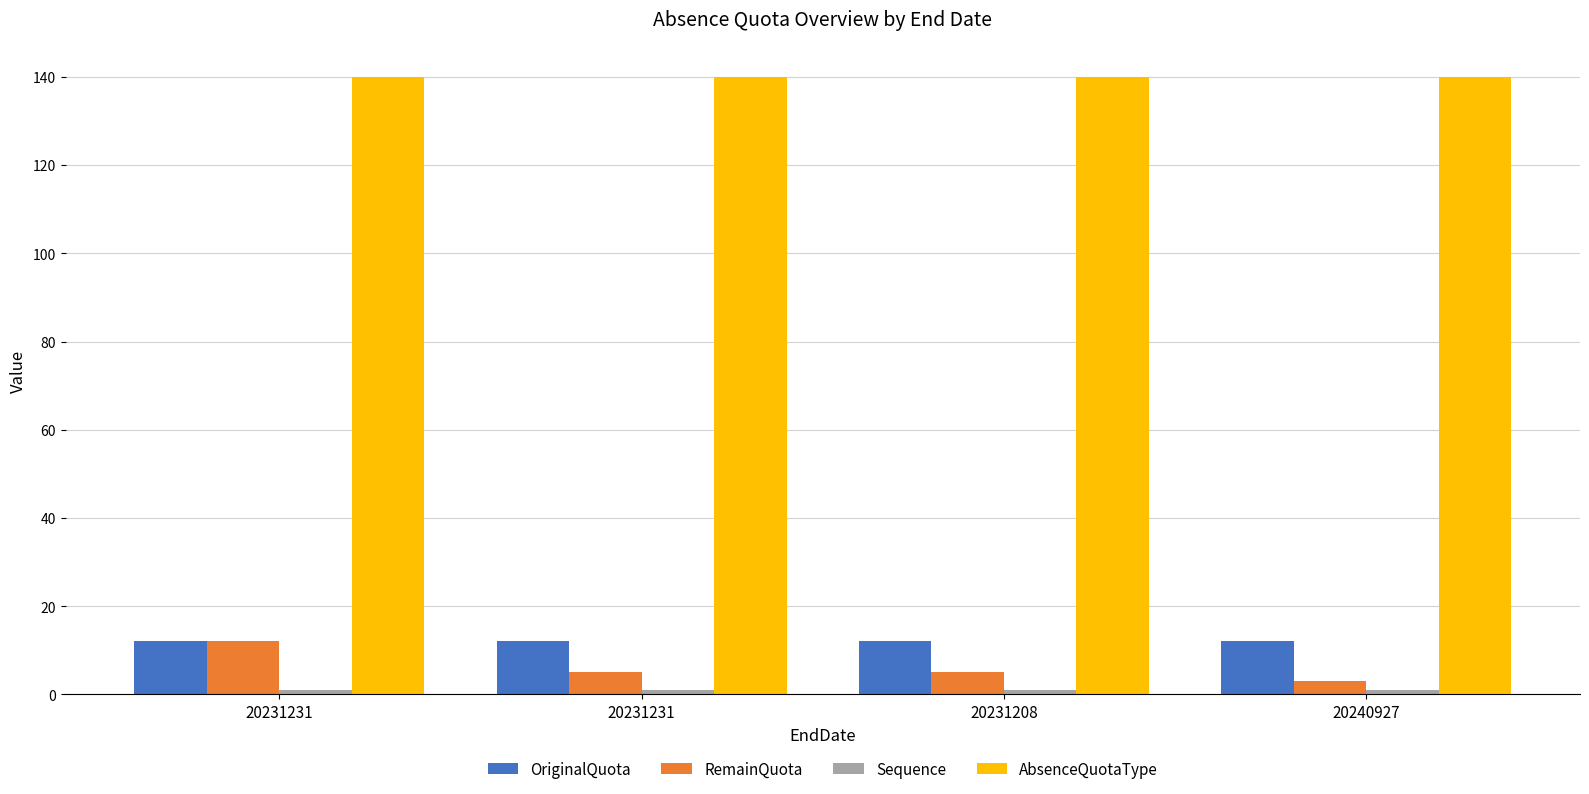

How many series are shown in this chart?

4